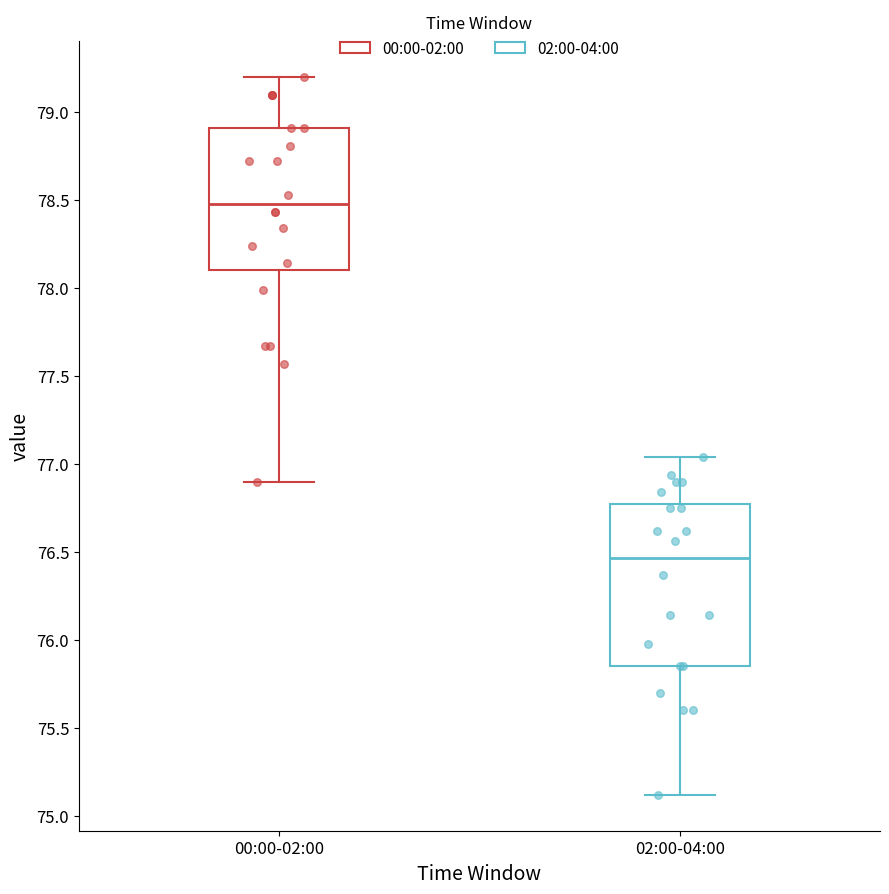

Which box has the lowest median line?

02:00-04:00